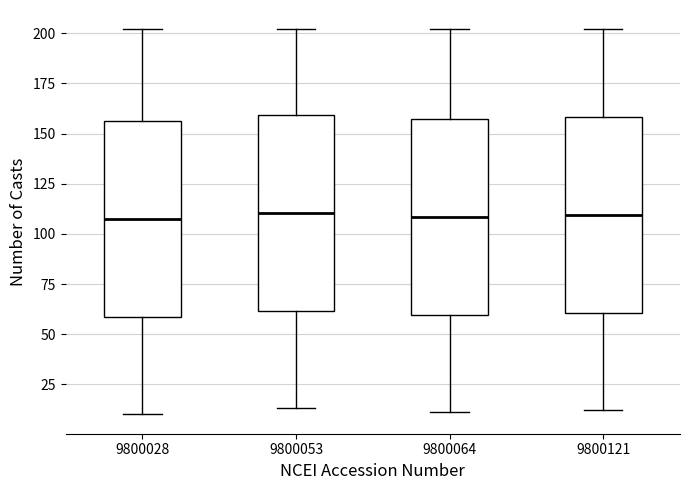

Where does the lower whisker of the box at x = 9800121 end on the y-axis? The values are not printed on the chart, so give them approximately, as read against the axis.

10